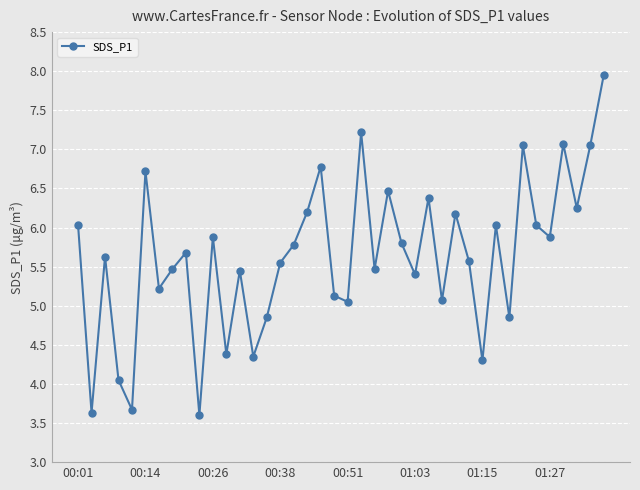

What is the minimum value shown in the chart?

3.6